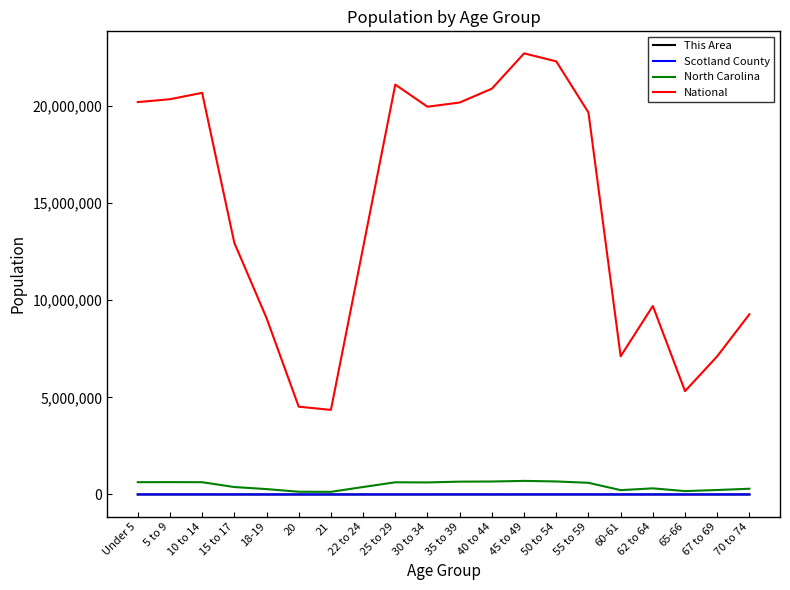

What are all the series names shown in the legend?

This Area, Scotland County, North Carolina, National